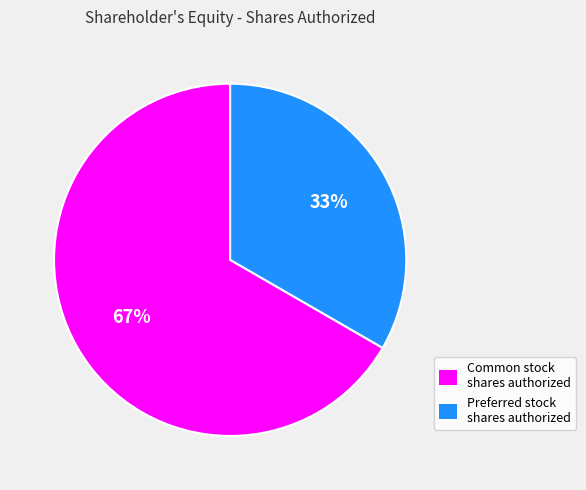

Is there any slice that represents more than half of the pie?

Yes